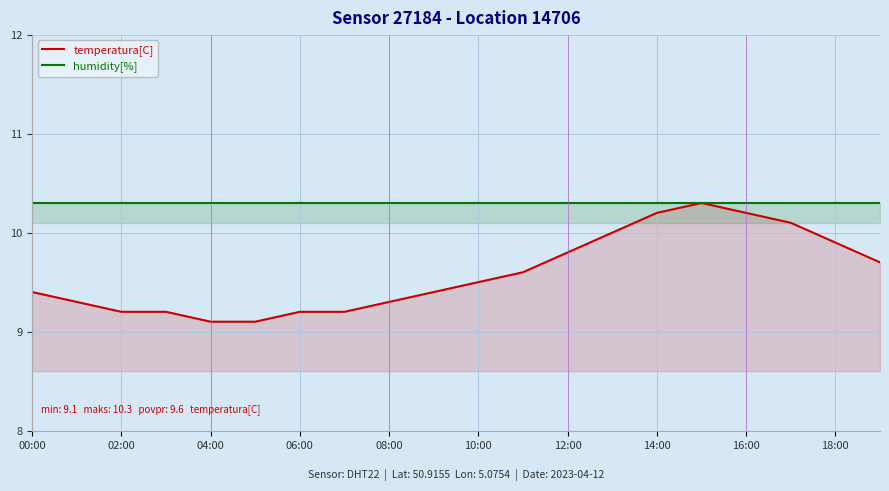

How many lines are shown in the chart?

2